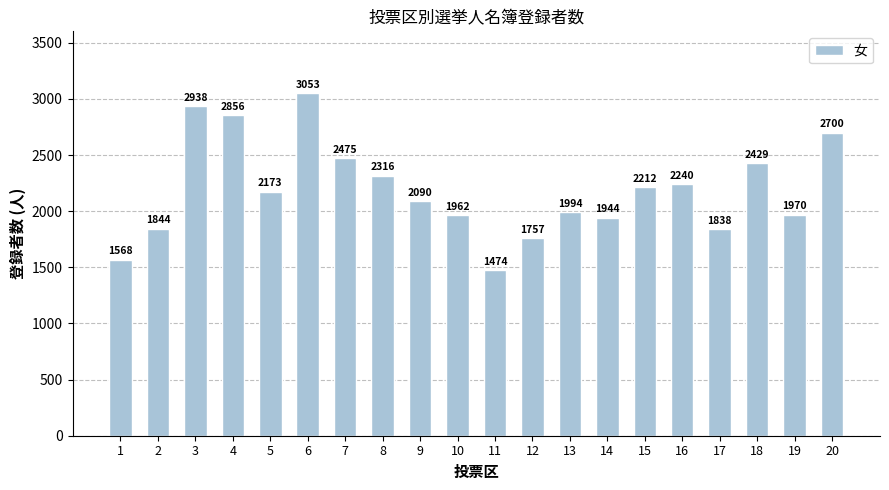

The value at 11 is 1474. True or false?

True